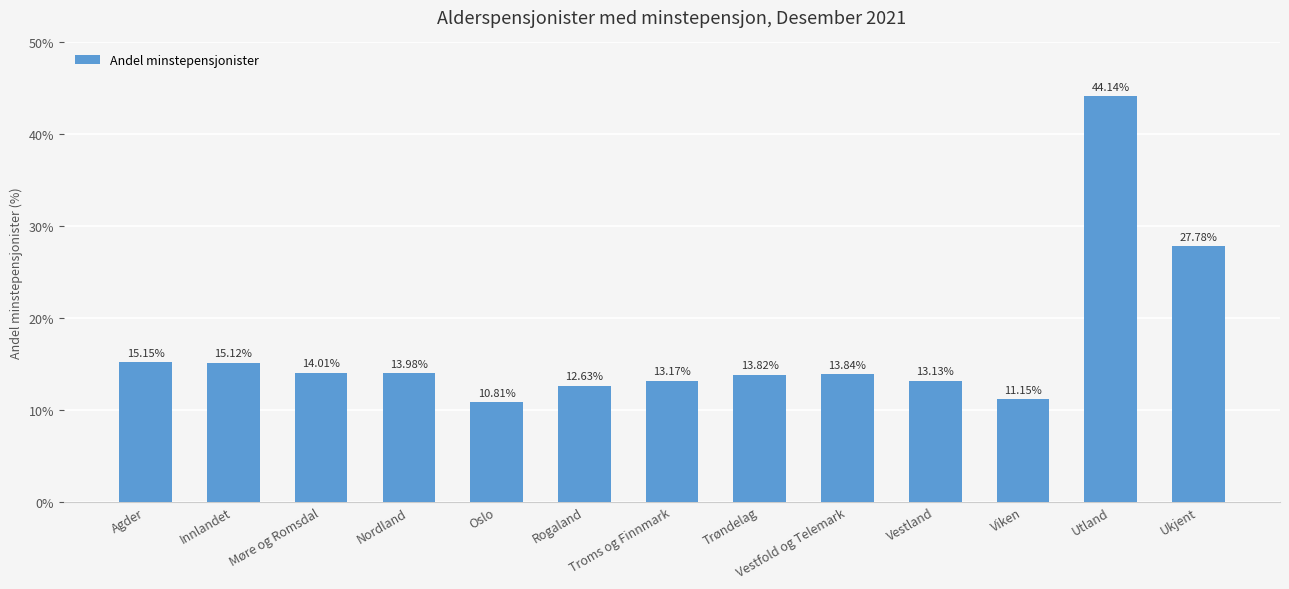

What is the label of the 13th bar from the left?

Ukjent